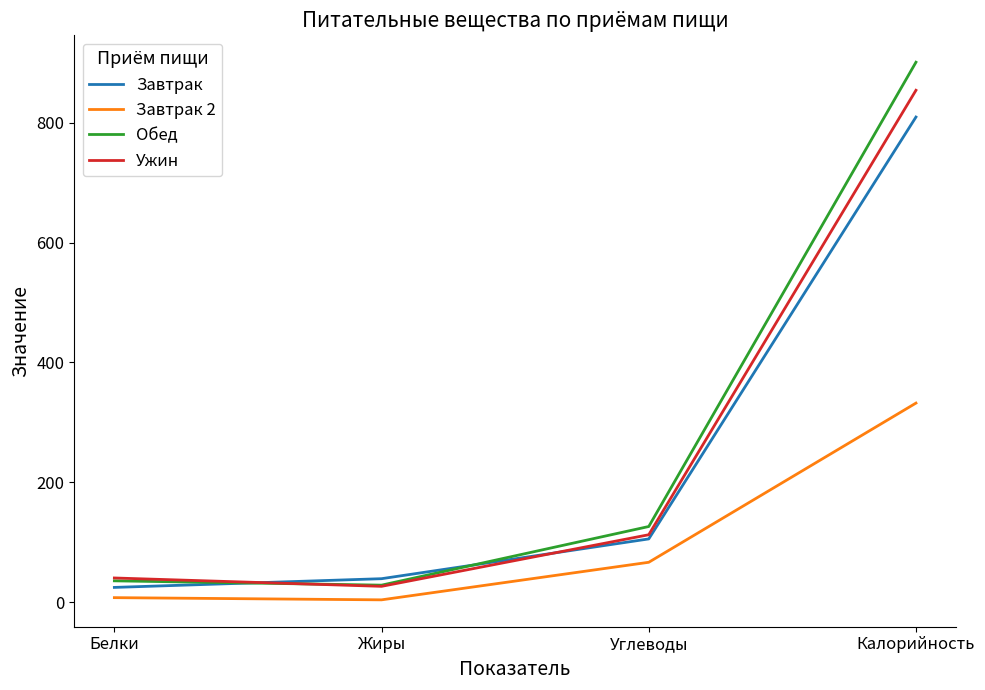

Is this an area chart (filled region under the line)?

No